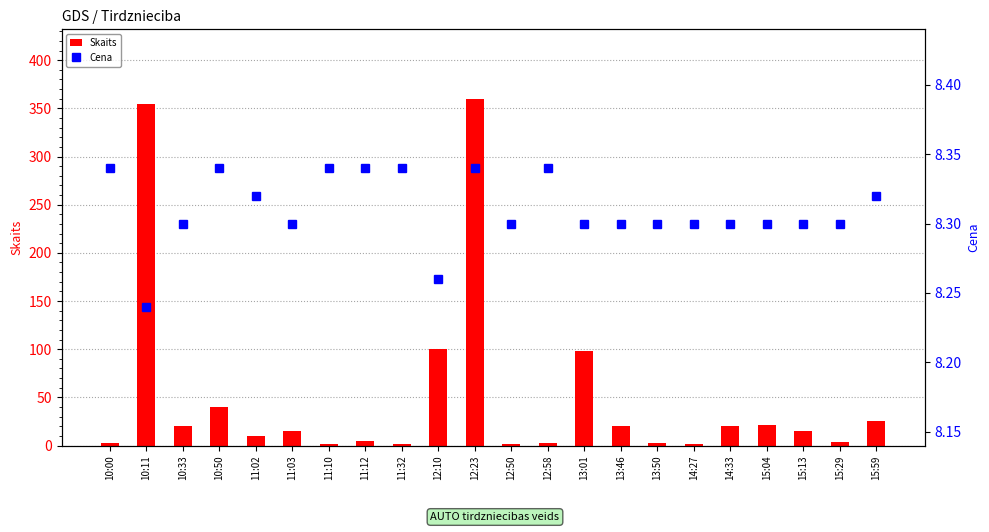

Which has a higher value, 11:12 or 15:13?

15:13